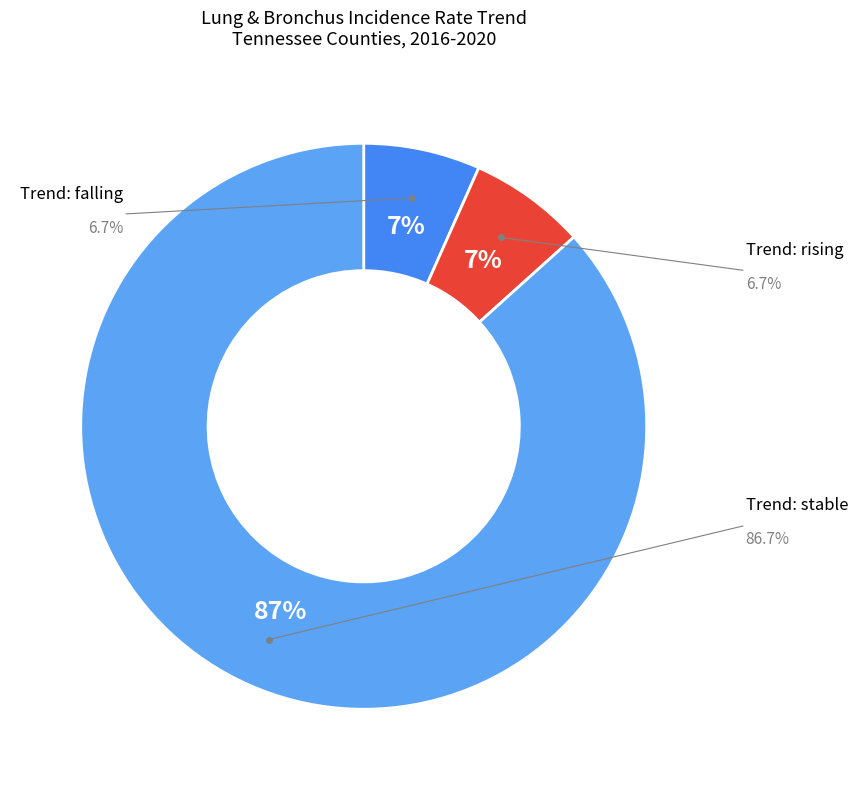

Between rising and falling, which is larger?

rising